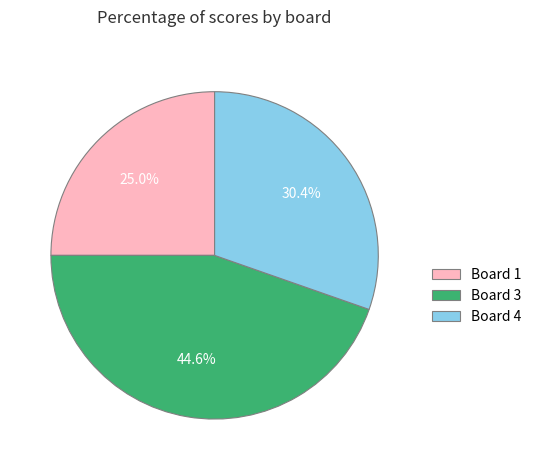

What is the largest slice in the pie chart?

Board 3